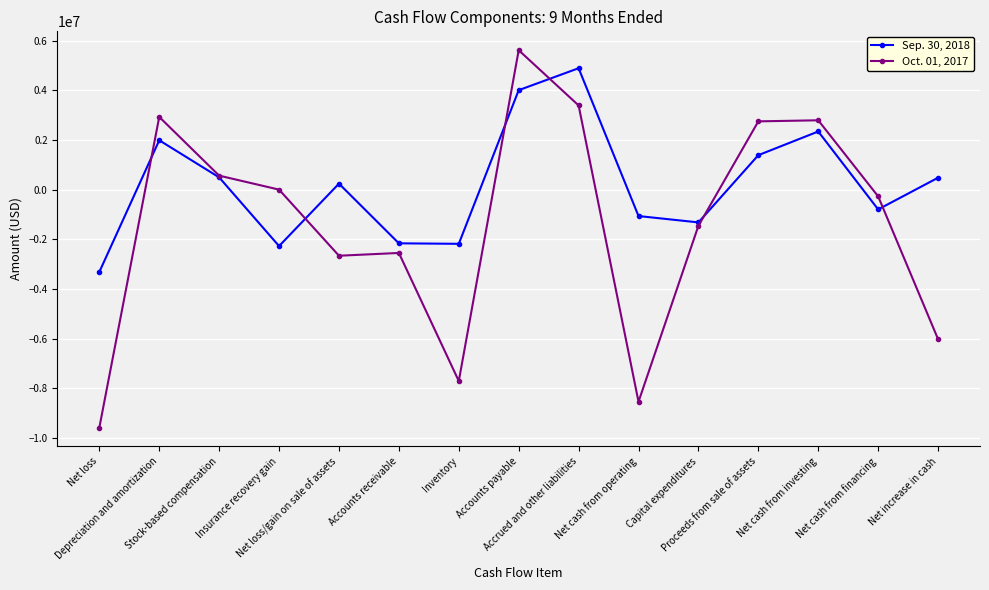

The Oct. 01, 2017 series shows -2664000 at Net loss/gain on sale of assets. True or false?

True